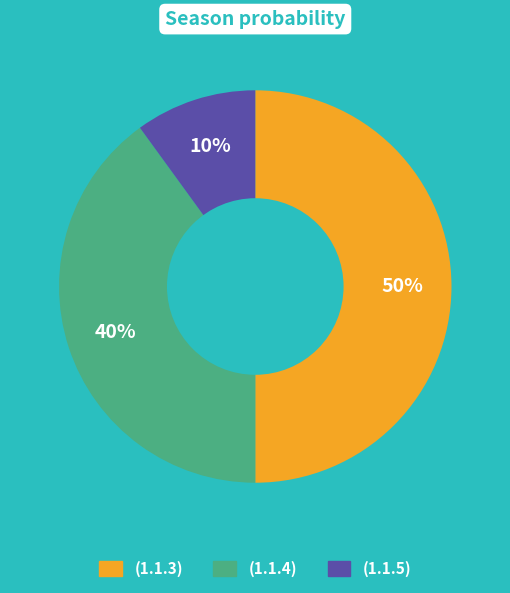

To the nearest percent, what is the difference between the largest and smallest slice percentages?

40%